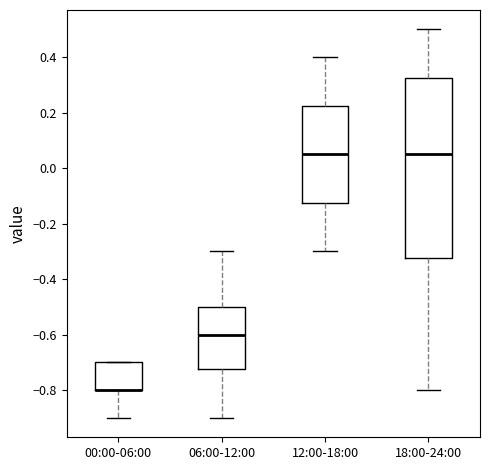

Reading left to right, transcribe this box plot: for each box, give where its median line is, the range the box spans, and where its two whiskers end, as read against the y-axis. The values are not printed on the chart, so give them approximately, as read against the axis.

00:00-06:00: median -0.80 (drawn on the box's lower edge), box -0.80 to -0.70, whiskers -0.90 to -0.70
06:00-12:00: median -0.60, box -0.72 to -0.50, whiskers -0.90 to -0.30
12:00-18:00: median 0.06, box -0.12 to 0.22, whiskers -0.30 to 0.40
18:00-24:00: median 0.06, box -0.32 to 0.32, whiskers -0.80 to 0.50